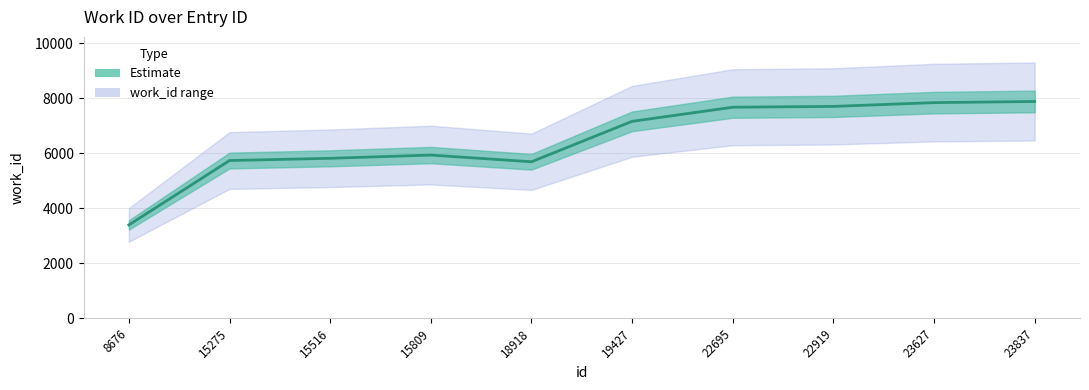

Reading left to right, transcribe all the data shown in this chart.

3391	5732	5813	5930	5687	7157	7670	7700	7837	7879